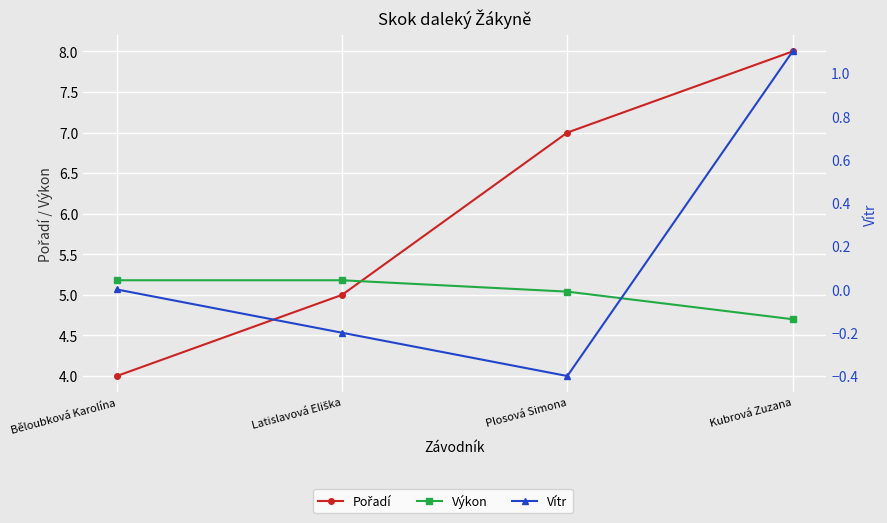

Which has a higher value, Kubrová Zuzana or Běloubková Karolína?

Kubrová Zuzana